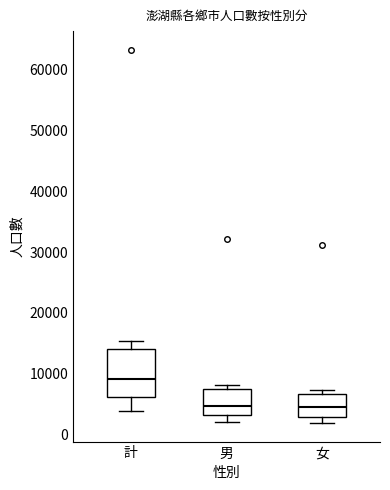

Where does the median line of the box for 男 sit on the y-axis? The values are not printed on the chart, so give them approximately, as read against the axis.

5000